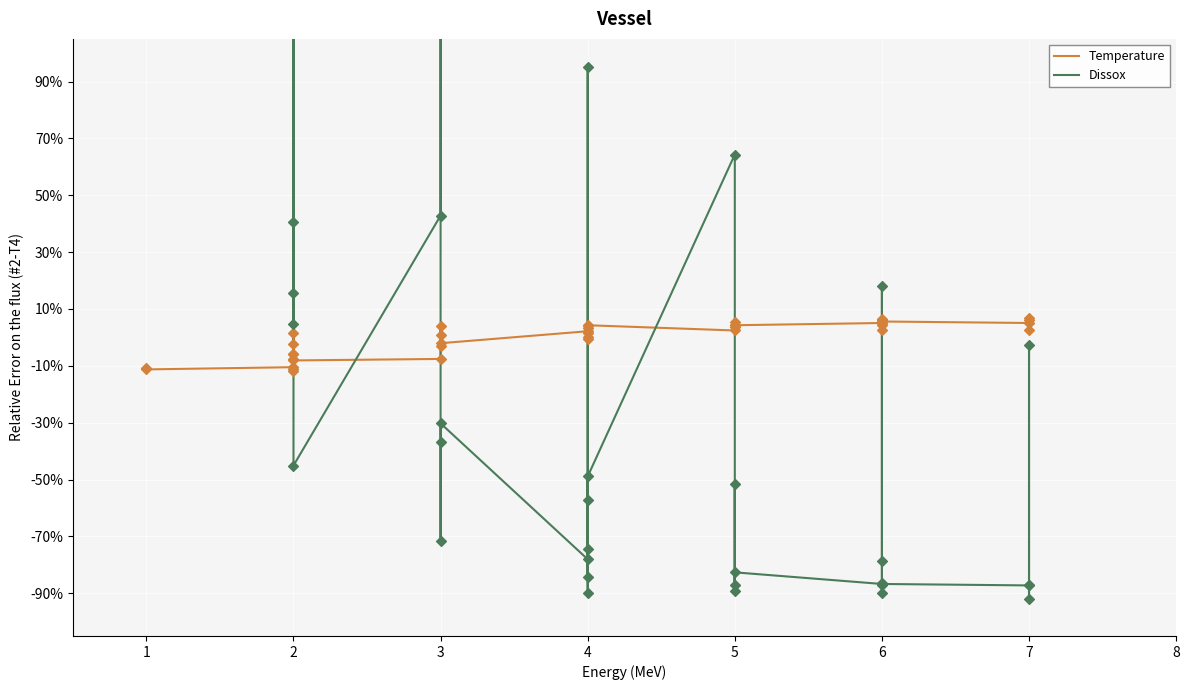

Which series contains the highest Y value?

Dissox